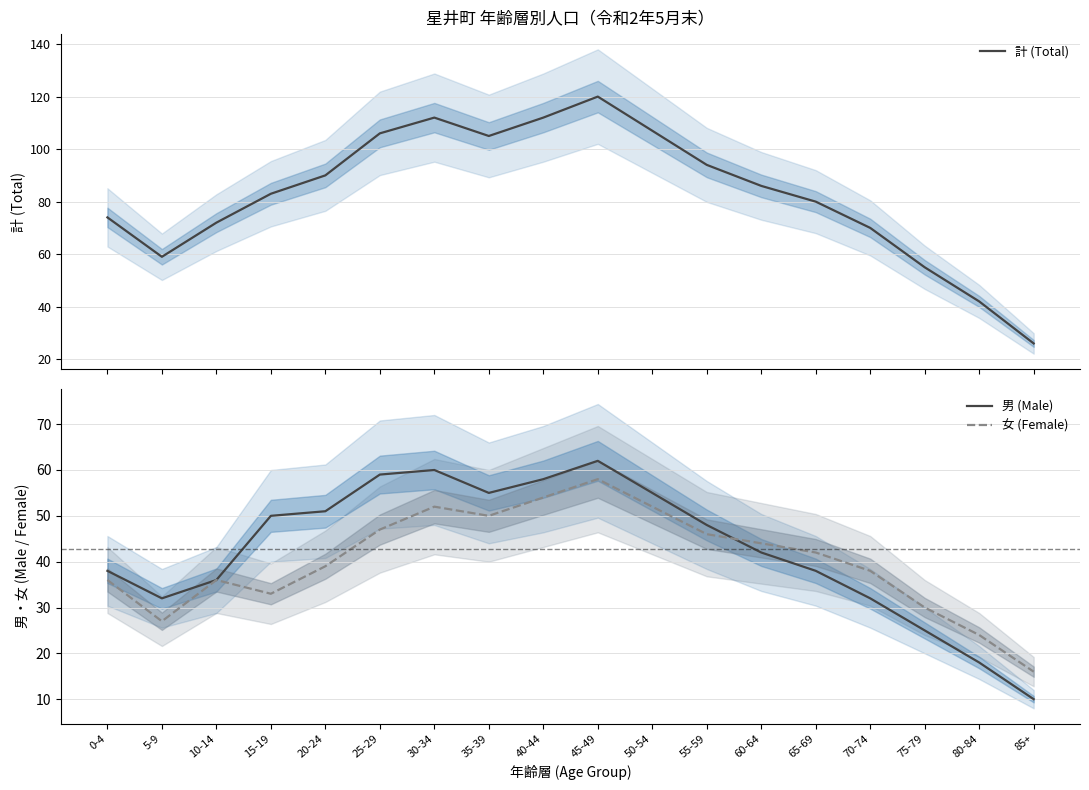

How many data points in 女 (Female) are less than 42?

9